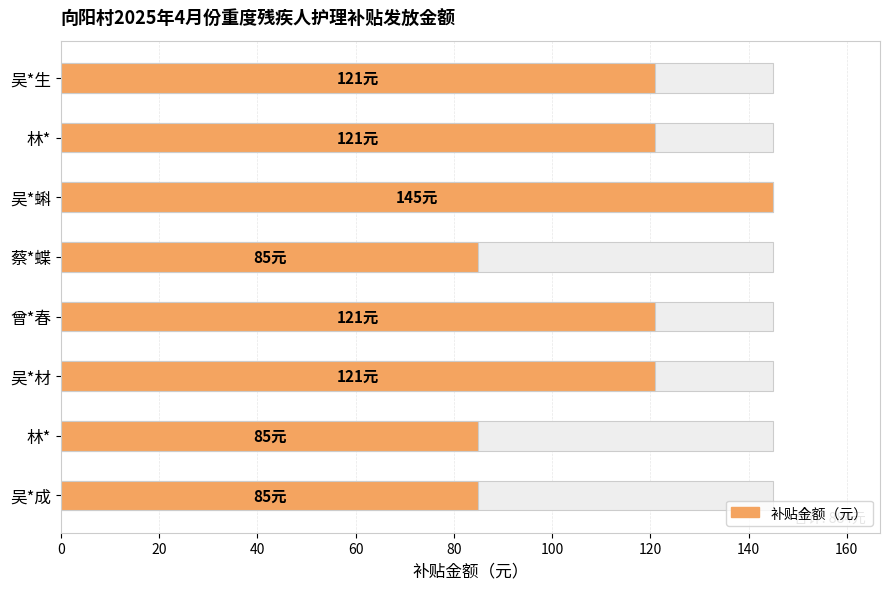

What is the approximate value at 吴*材, to the nearest 10?

120